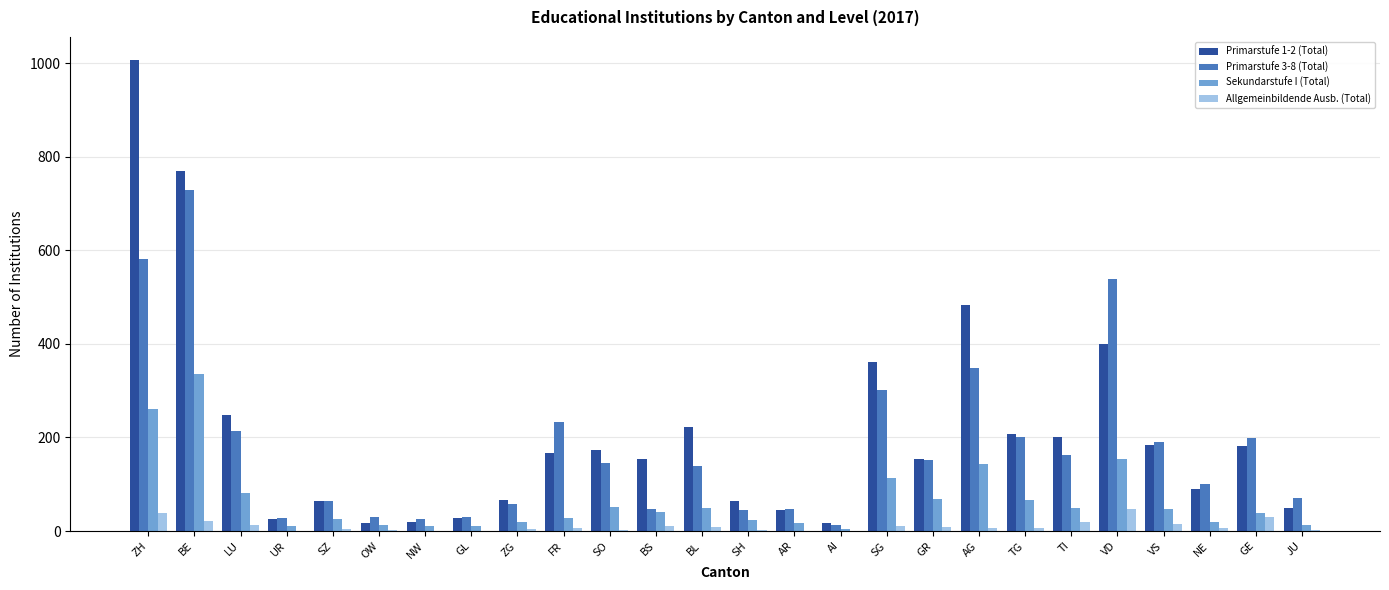

Is the value of Sekundarstufe I (Total) at LU greater than the value of Allgemeinbildende Ausb. (Total) at AG?

Yes